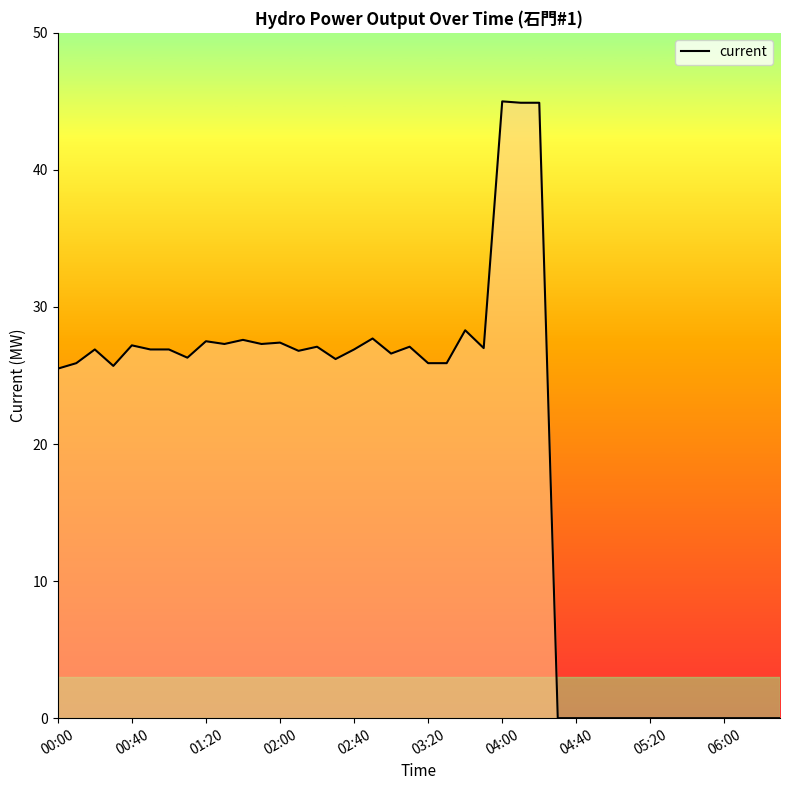

What is the average value?

19.5